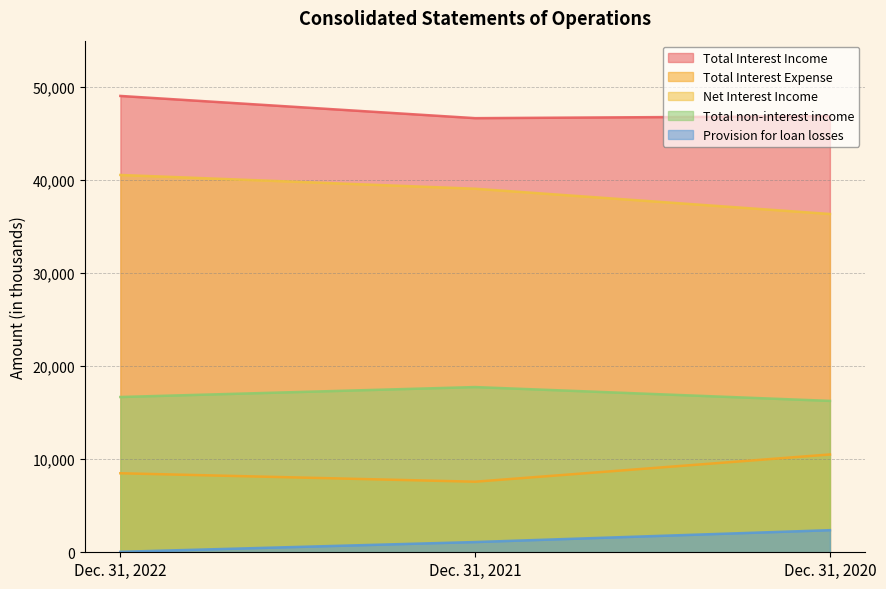

How many lines are shown in the chart?

5